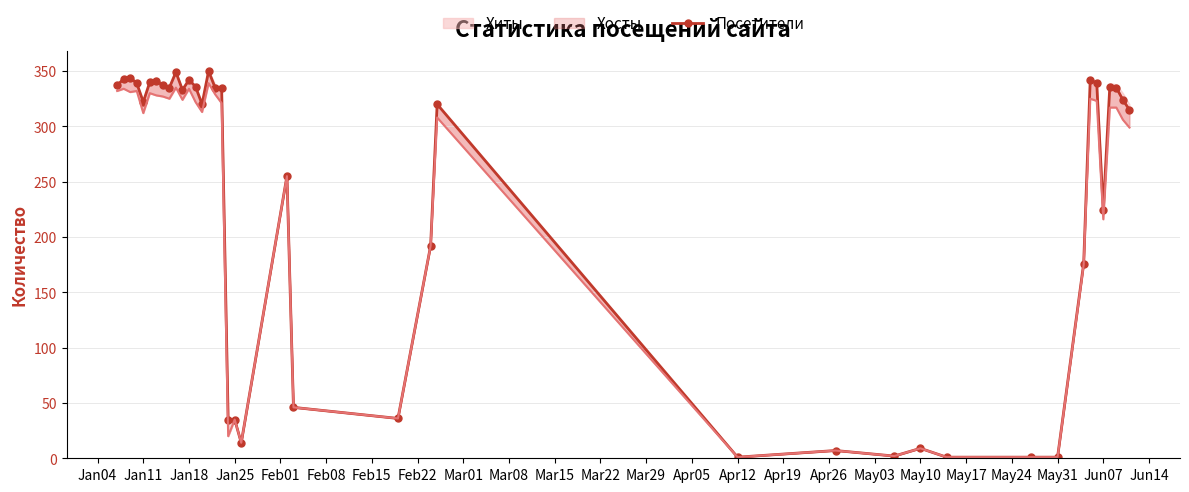

What is the difference between the maximum and minimum values?

349